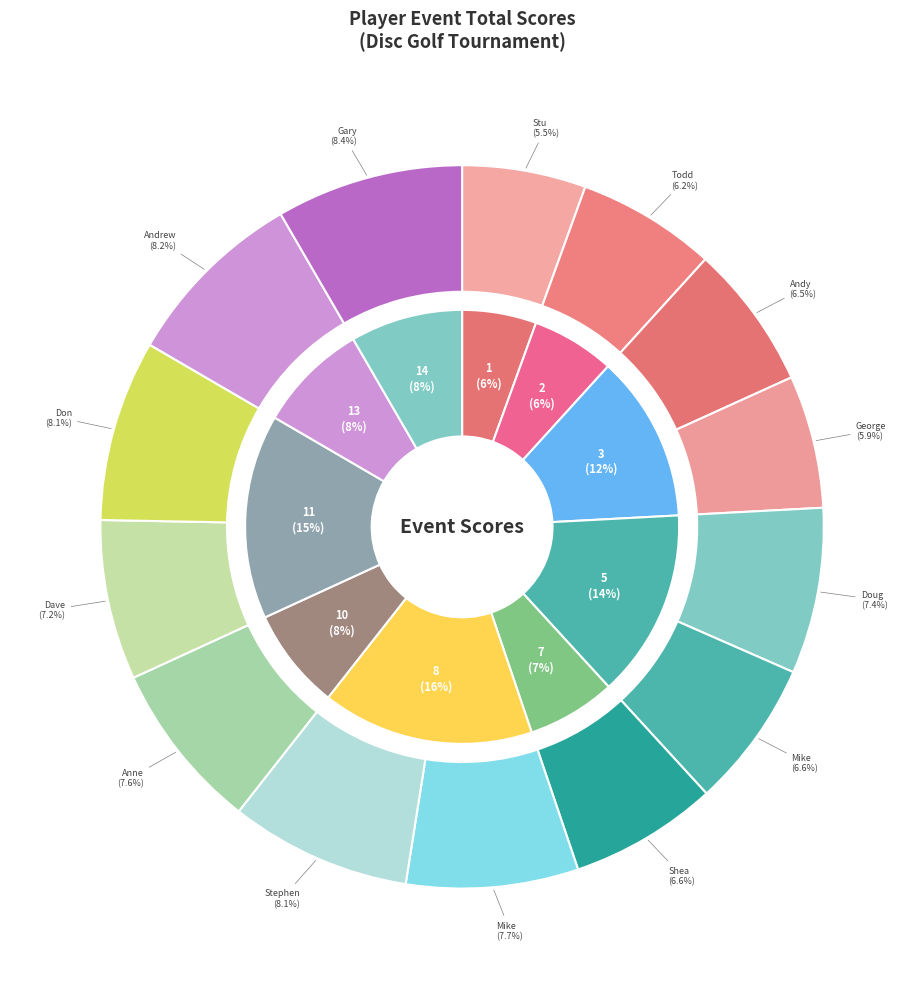

Which has a higher value, George Troemel or Stu Kaplan?

George Troemel